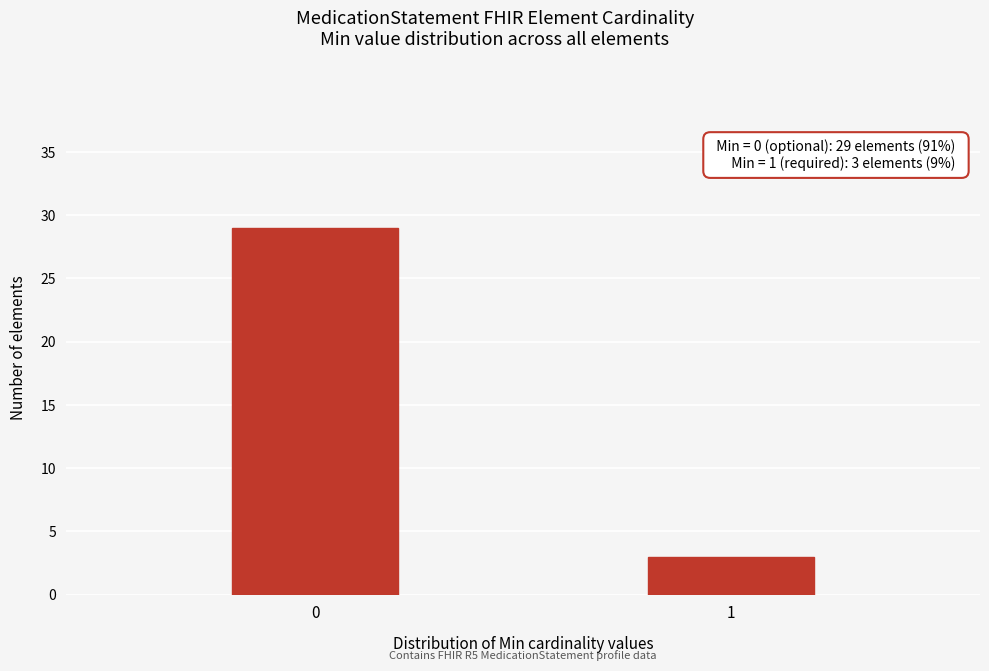

Reading left to right, transcribe all the data shown in this chart.

0=29	1=3